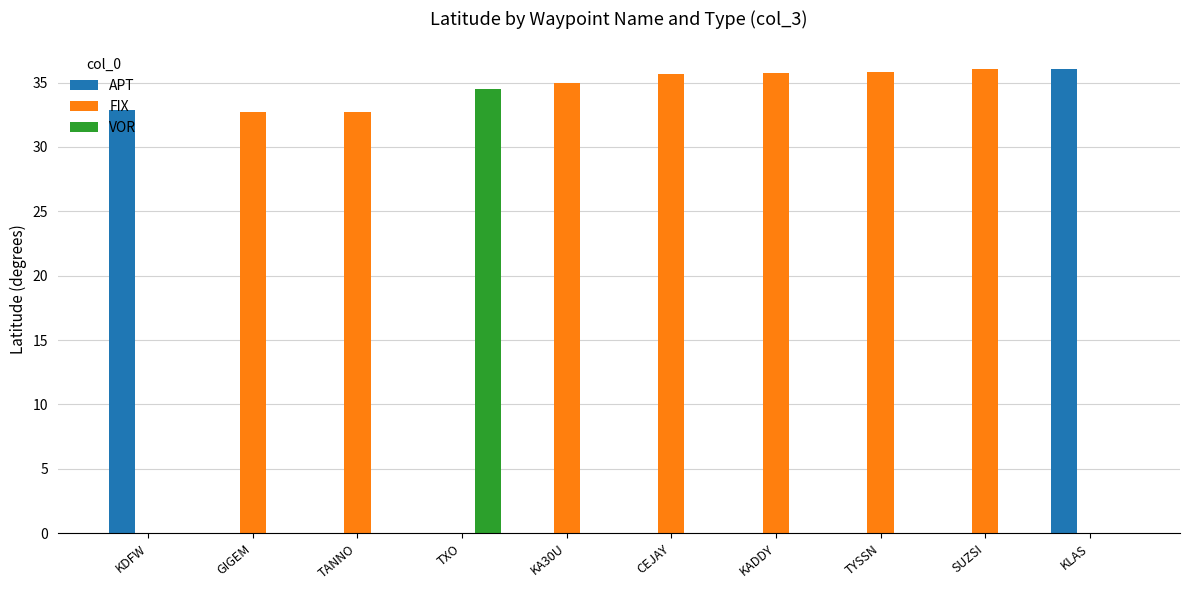

Are the bars grouped side by side (vs. stacked)?

Yes